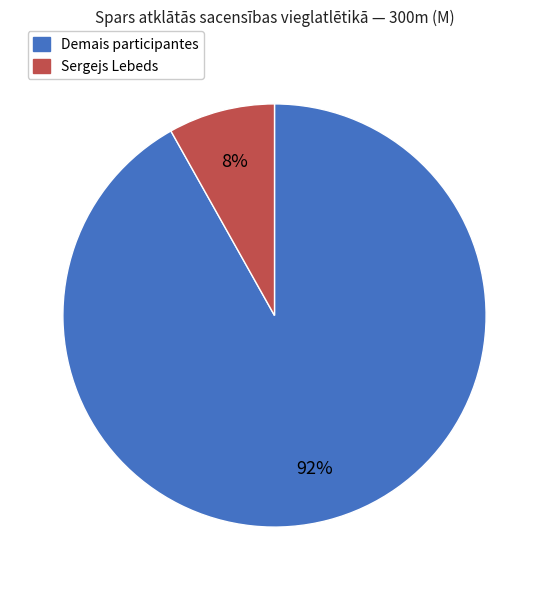

To the nearest percent, what is the average slice percentage?

50%